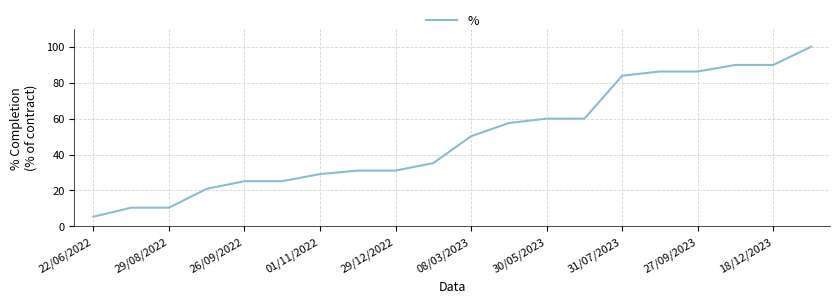

What is the smallest value displayed?

5.4